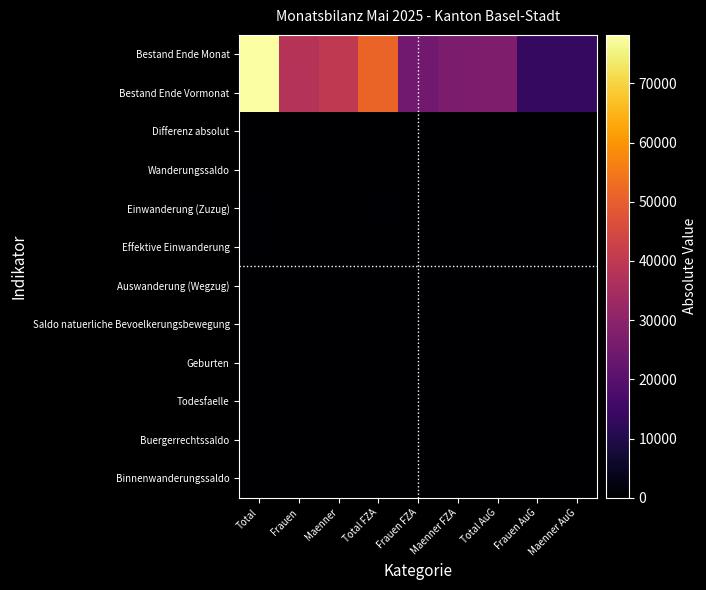

How many categories are shown in the chart?

9